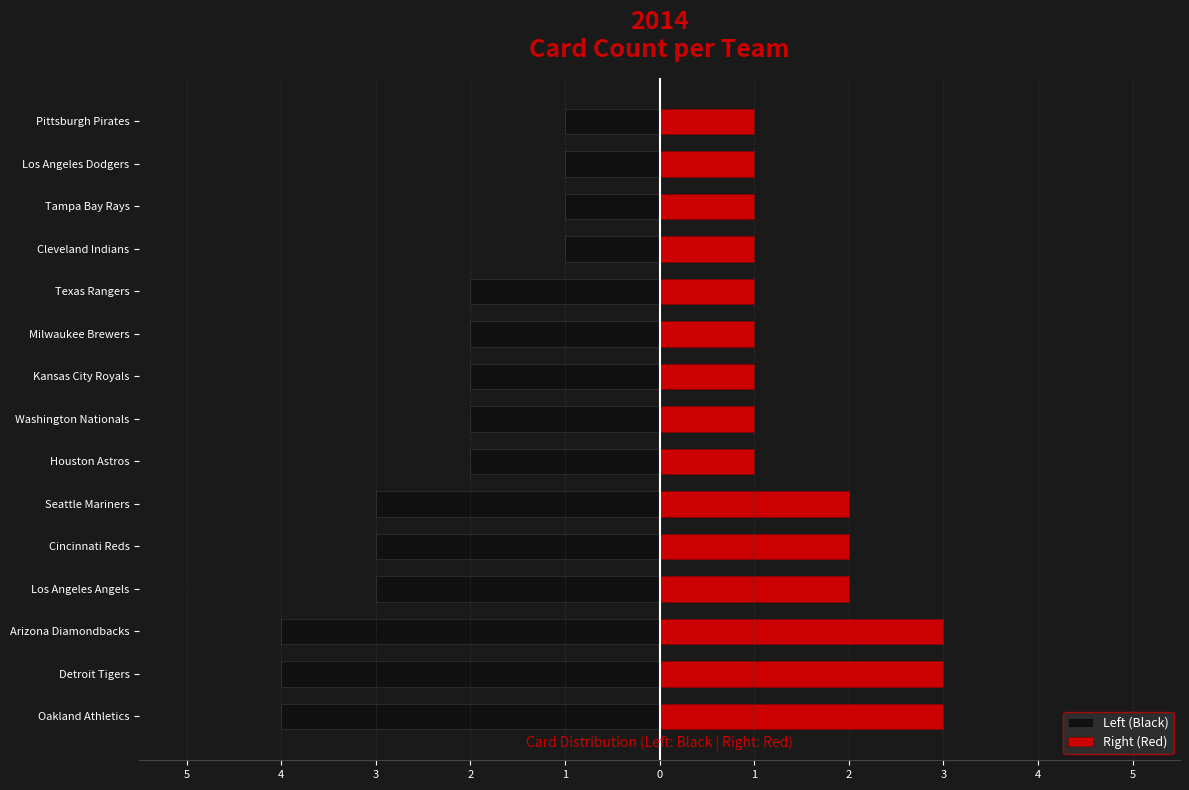

True or false: Right (Red) has a value of 1 at Houston Astros.

True